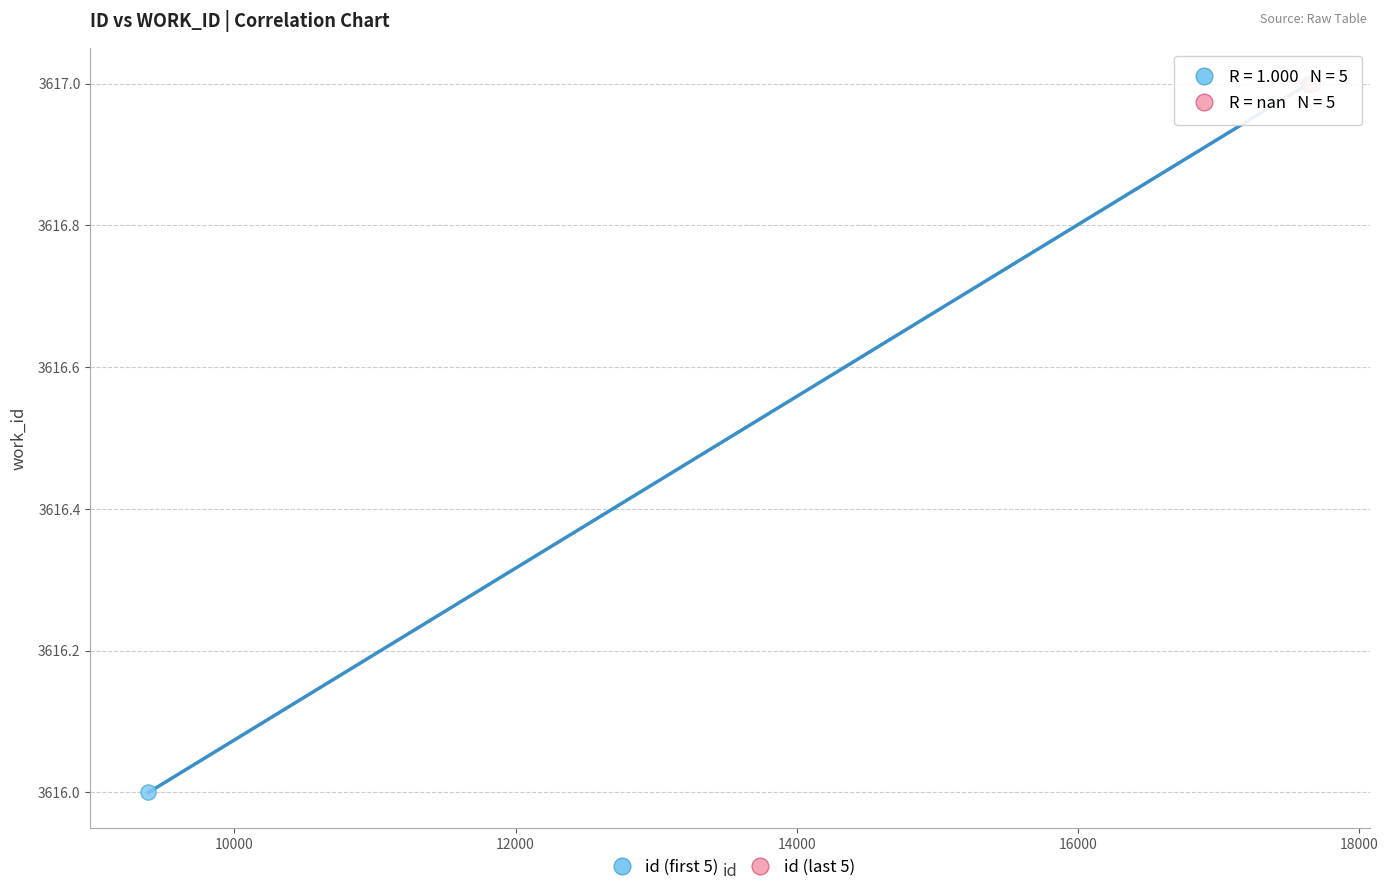

What are all the series names shown in the legend?

id (first 5), id (last 5)